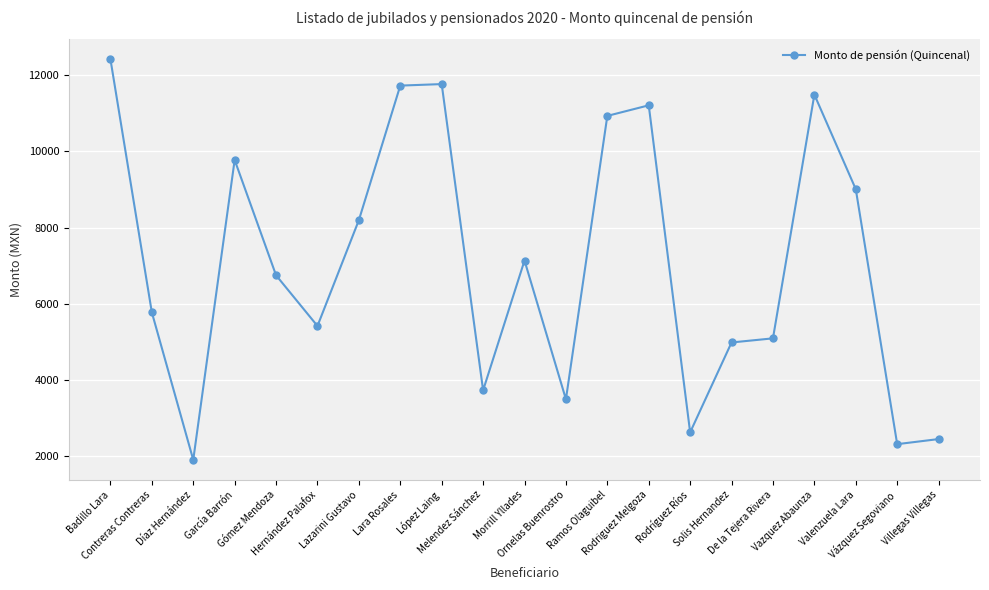

What is the smallest value displayed?

1910.5